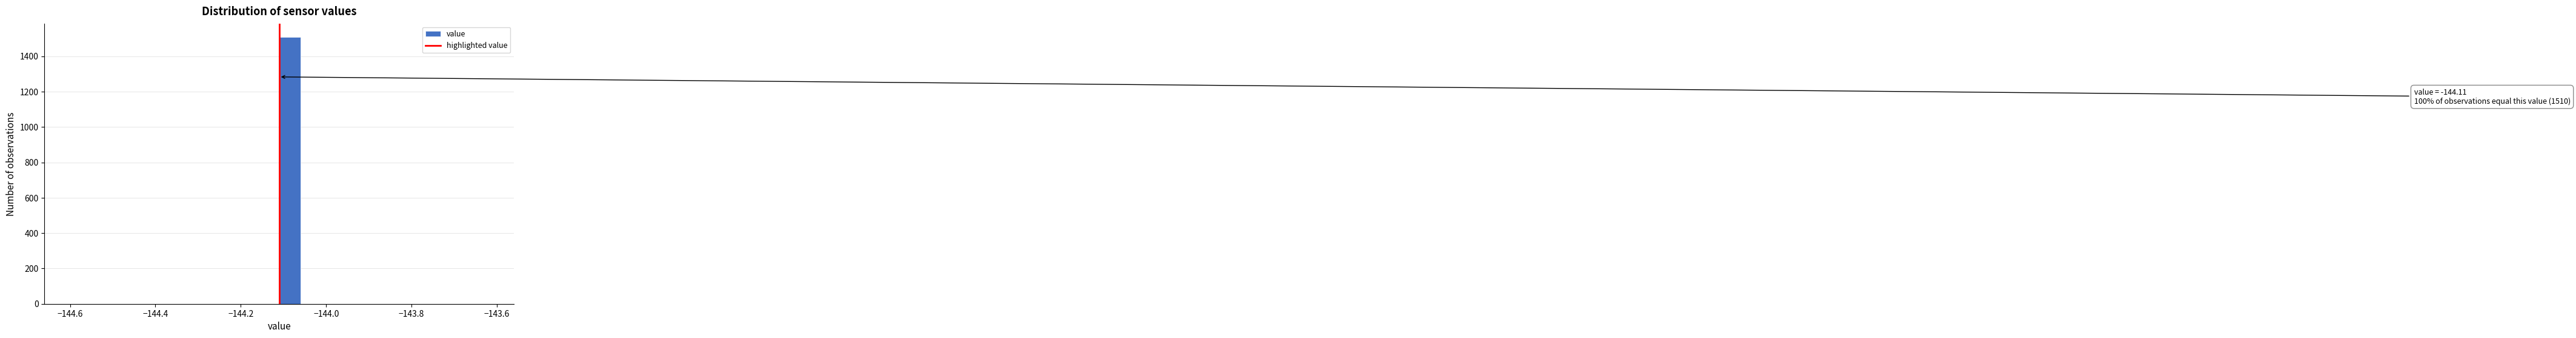

Read against the x-axis, roughly where is the centre of the tallest bar?

-144.08